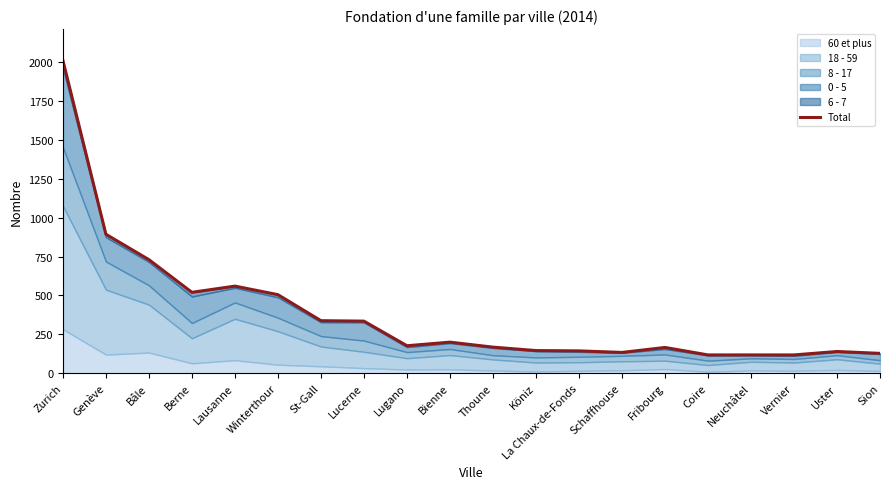

List the labels in order of value, largest first.

Zurich, Genève, Bâle, Lausanne, Berne, Winterthour, St-Gall, Lucerne, Bienne, Lugano, Thoune, Fribourg, Köniz, La Chaux-de-Fonds, Uster, Schaffhouse, Sion, Coire, Neuchâtel, Vernier